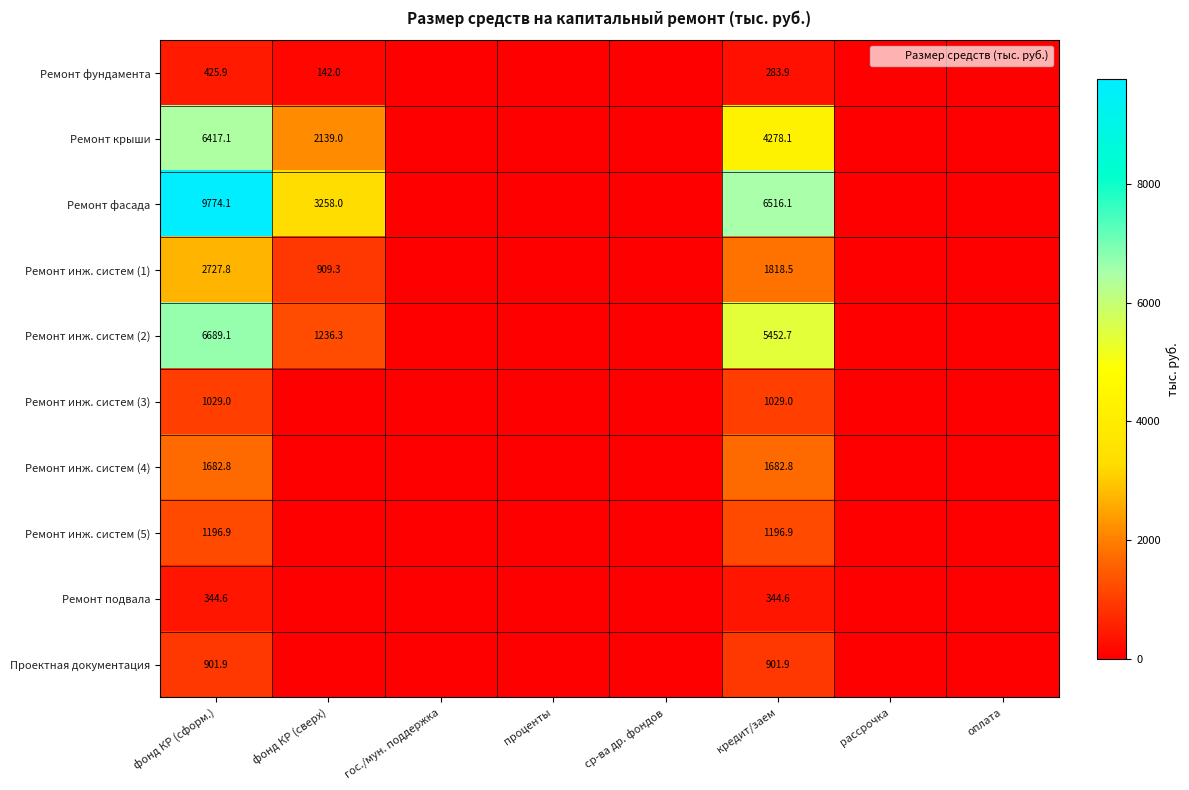

What is the total value across all series at кредит/заем?

23504.5